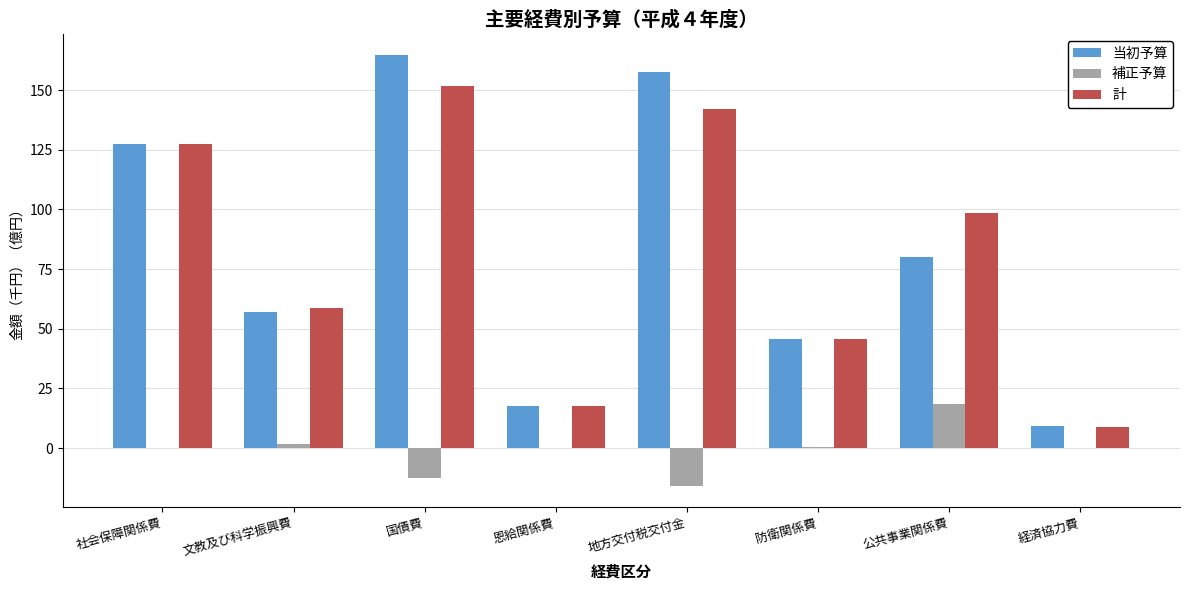

What is the sum of all 当初予算 values?

659.1